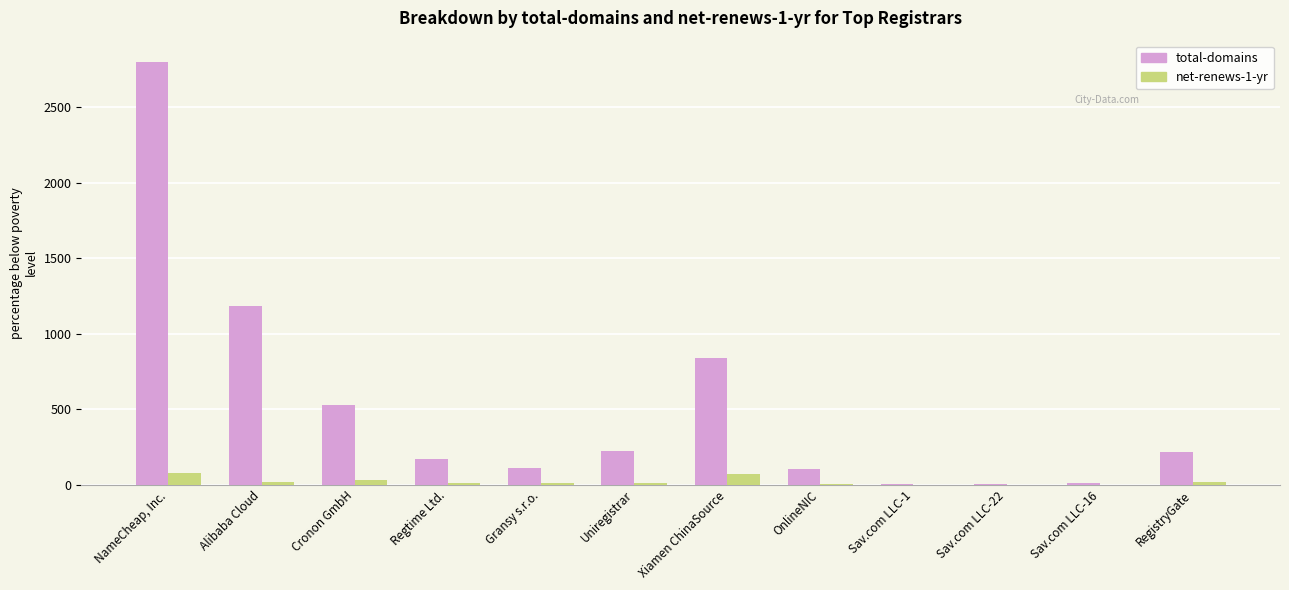

Where is total-domains nearest to the value 1403?

Alibaba Cloud